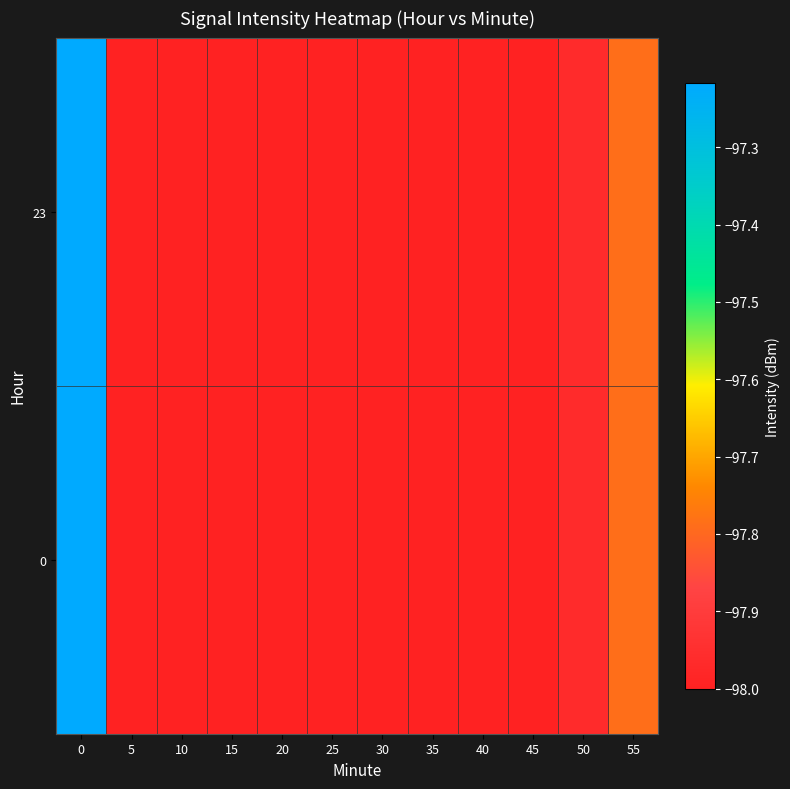

List the series in order of their peak value, highest first.

0, 23